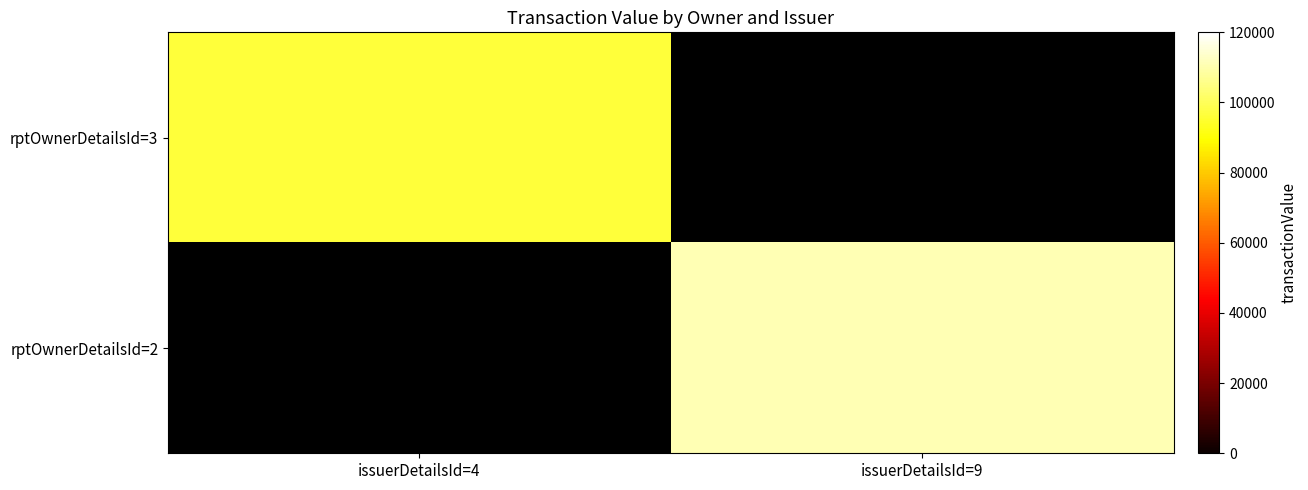

The rptOwnerDetailsId=2 series shows 193014.0 at issuerDetailsId=9. True or false?

False